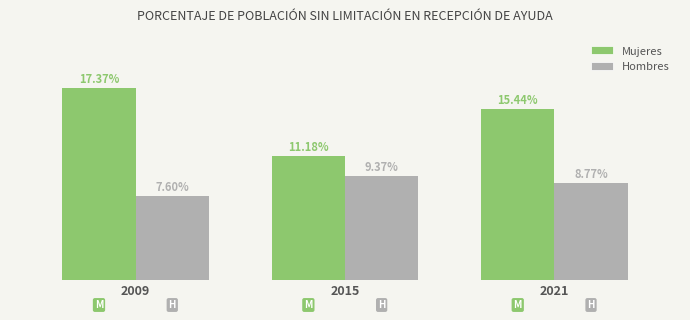

Which series has the largest range (max minus min)?

Mujeres